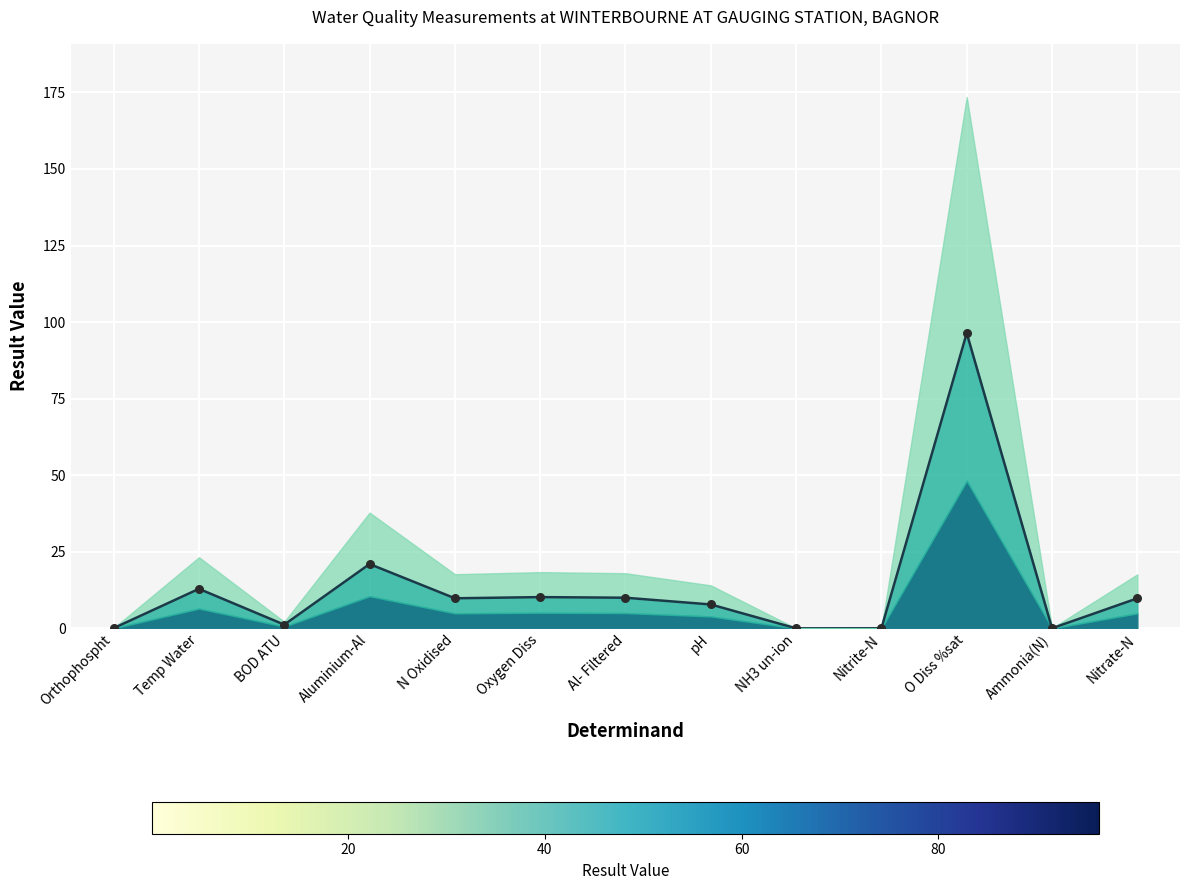

Which series reaches the maximum Y coordinate?

Result